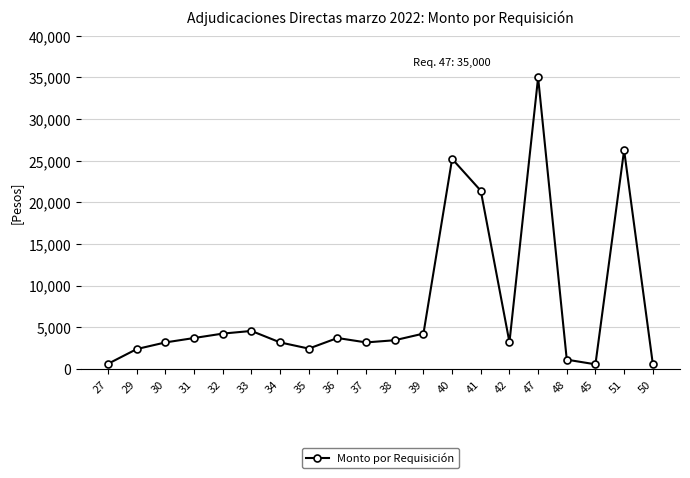

What is the ratio of the value at 41 to the value at 33?

4.7